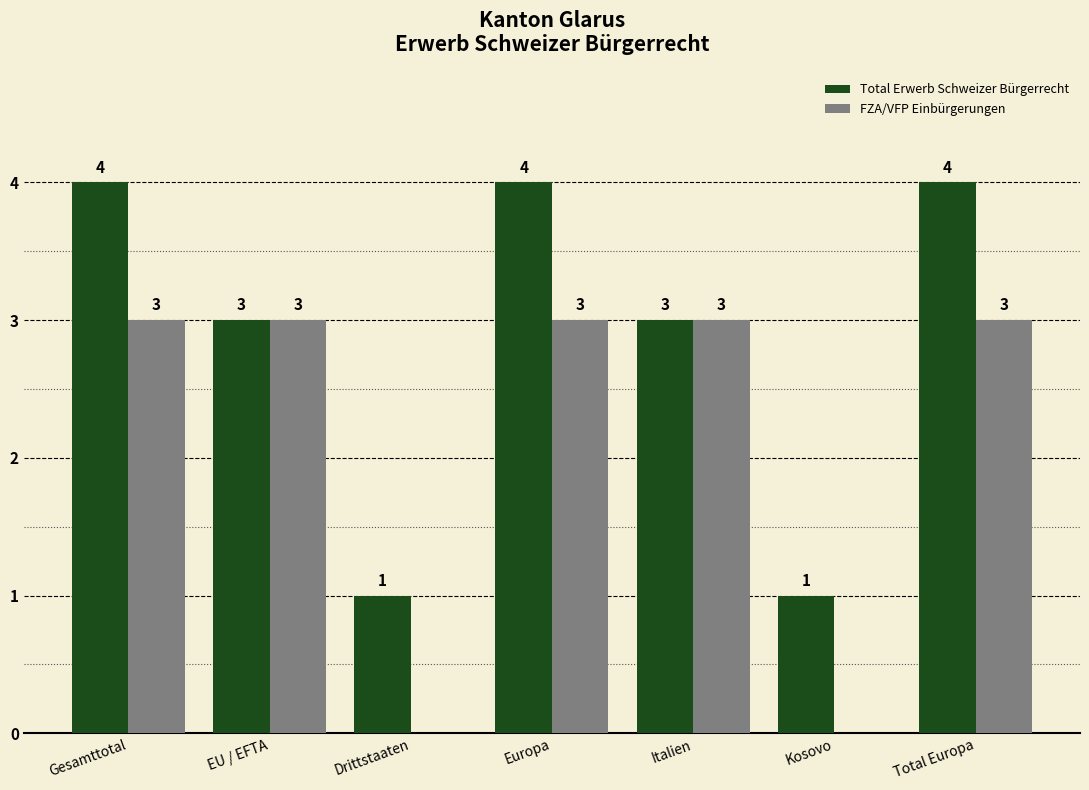

Reading left to right, list all the values displayed in this chart.

Total Erwerb Schweizer Bürgerrecht: Gesamttotal=4	EU / EFTA=3	Drittstaaten=1	Europa=4	Italien=3	Kosovo=1	Total Europa=4
FZA/VFP Einbürgerungen: Gesamttotal=3	EU / EFTA=3	Drittstaaten=0	Europa=3	Italien=3	Kosovo=0	Total Europa=3